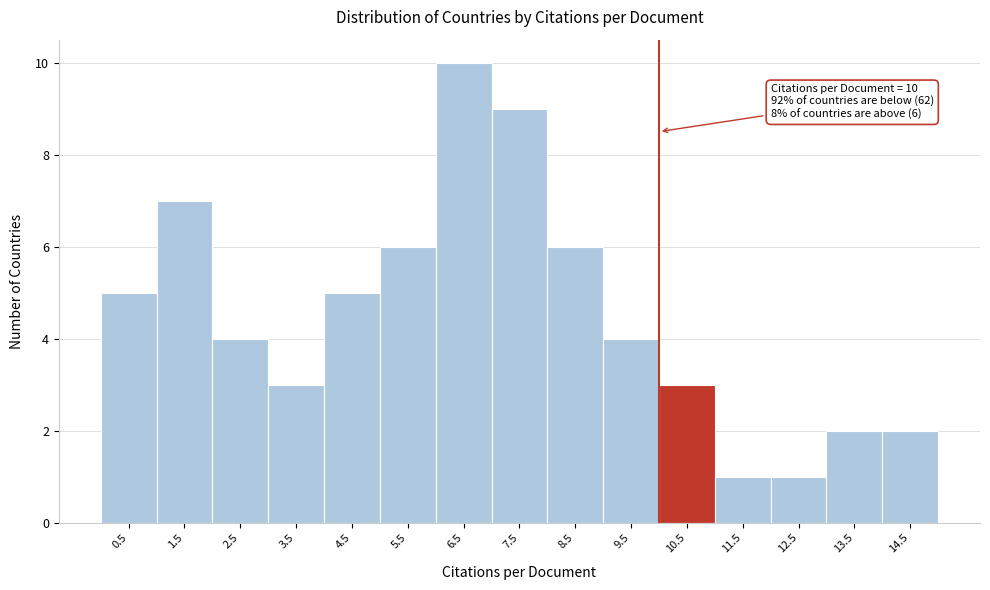

Which range on the x-axis has the tallest bar?

6 to 7